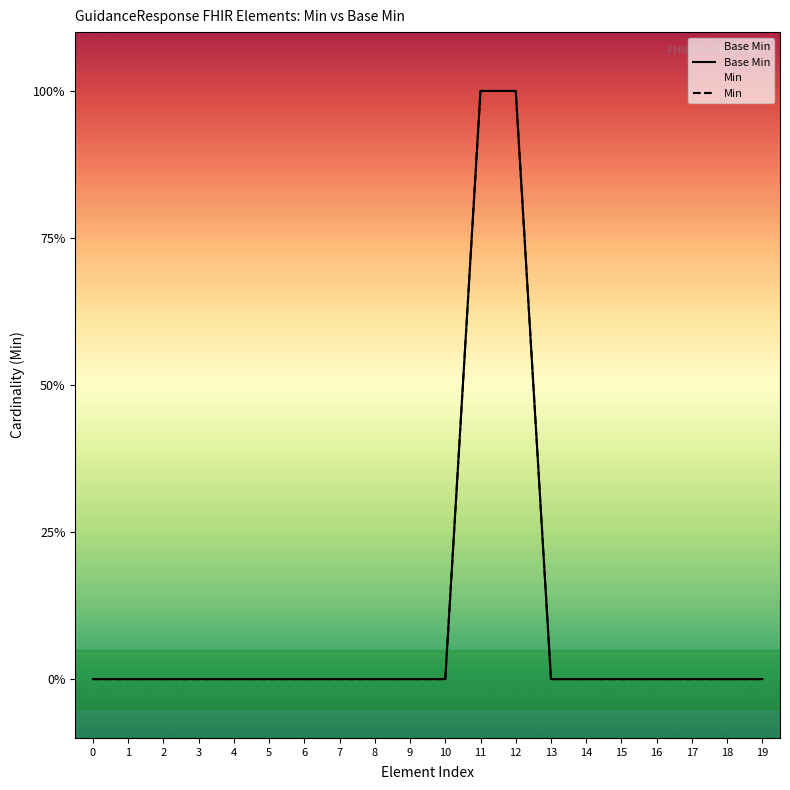

Reading left to right, transcribe all the data shown in this chart.

Base Min: 0=0	1=0	2=0	3=0	4=0	5=0	6=0	7=0	8=0	9=0	10=0	11=1	12=1	13=0	14=0	15=0	16=0	17=0	18=0	19=0
Min: 0=0	1=0	2=0	3=0	4=0	5=0	6=0	7=0	8=0	9=0	10=0	11=1	12=1	13=0	14=0	15=0	16=0	17=0	18=0	19=0